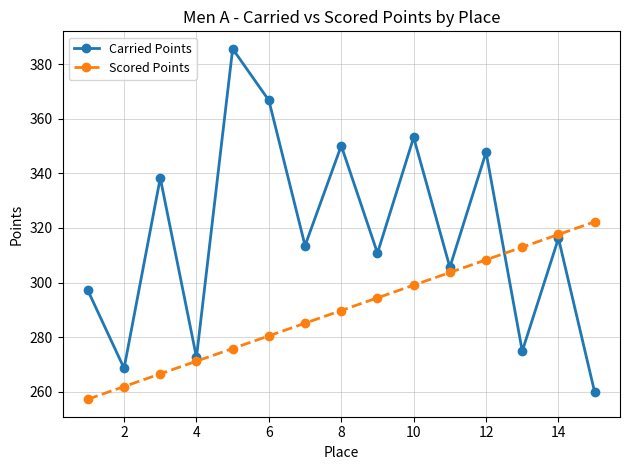

Which series has the widest spread of values?

Carried Points